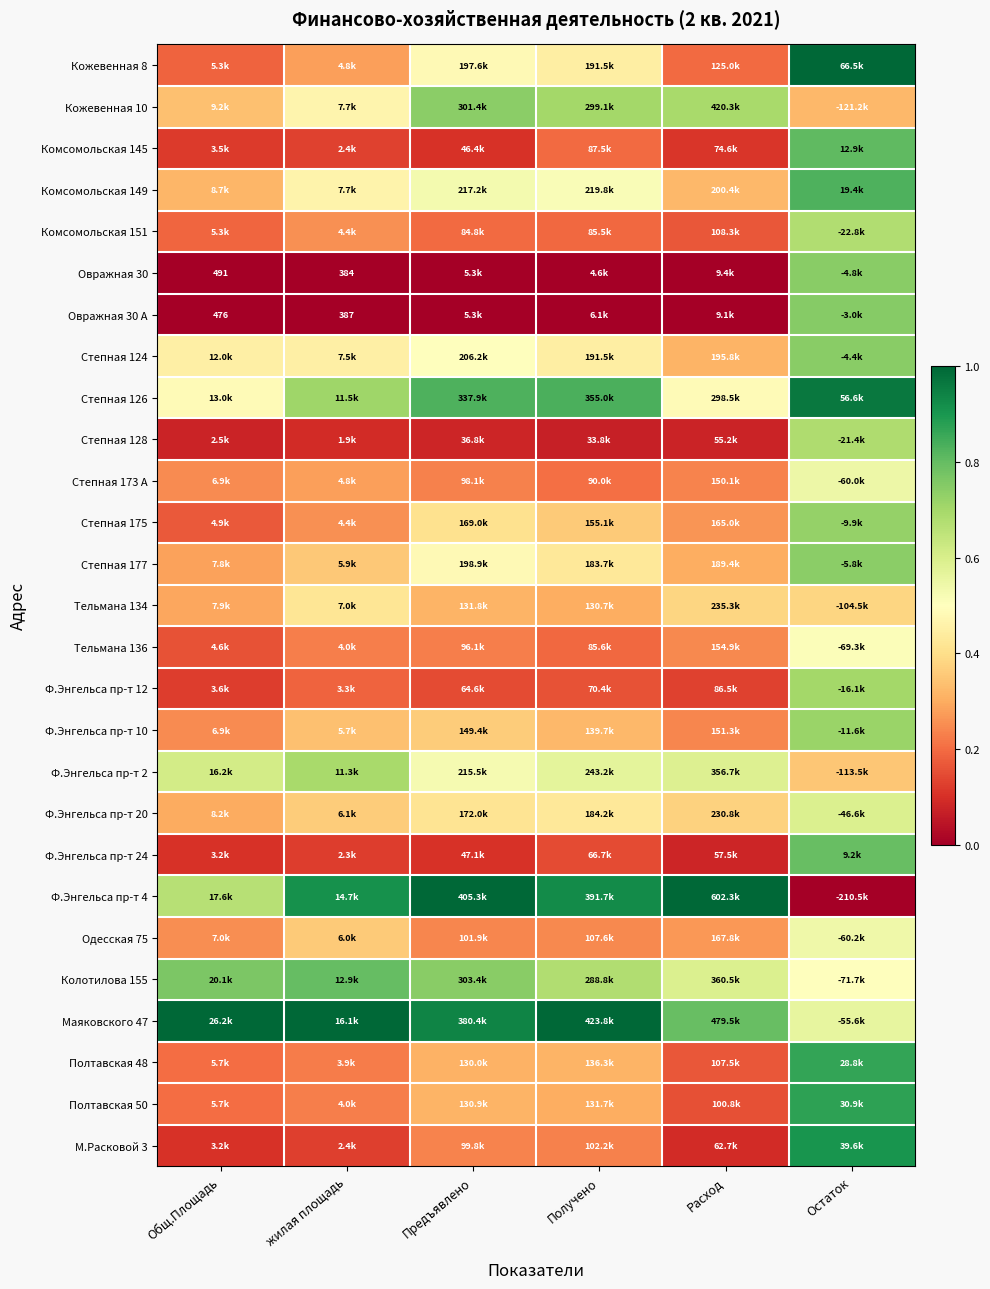

What is the minimum value for Маяковского 47?

0.6